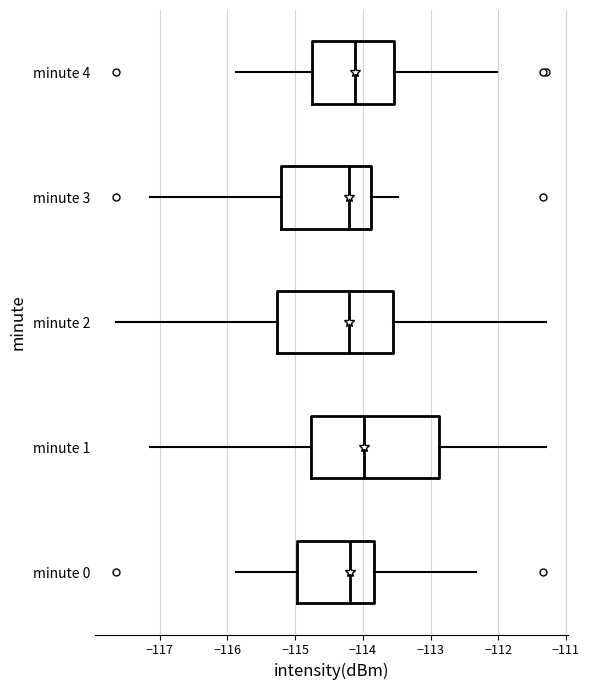

Reading bottom to top, read every box against the x-axis: the position of its median line, the range the box covers, and the ends of its whiskers. The values are not printed on the chart, so give them approximately, as read against the axis.

minute 0: median -114.2, box -115.0 to -113.8, whiskers -115.9 to -112.3
minute 1: median -114.0, box -114.8 to -112.9, whiskers -117.1 to -111.3
minute 2: median -114.2, box -115.3 to -113.5, whiskers -117.6 to -111.3
minute 3: median -114.2, box -115.2 to -113.9, whiskers -117.1 to -113.5
minute 4: median -114.1, box -114.8 to -113.5, whiskers -115.9 to -112.0